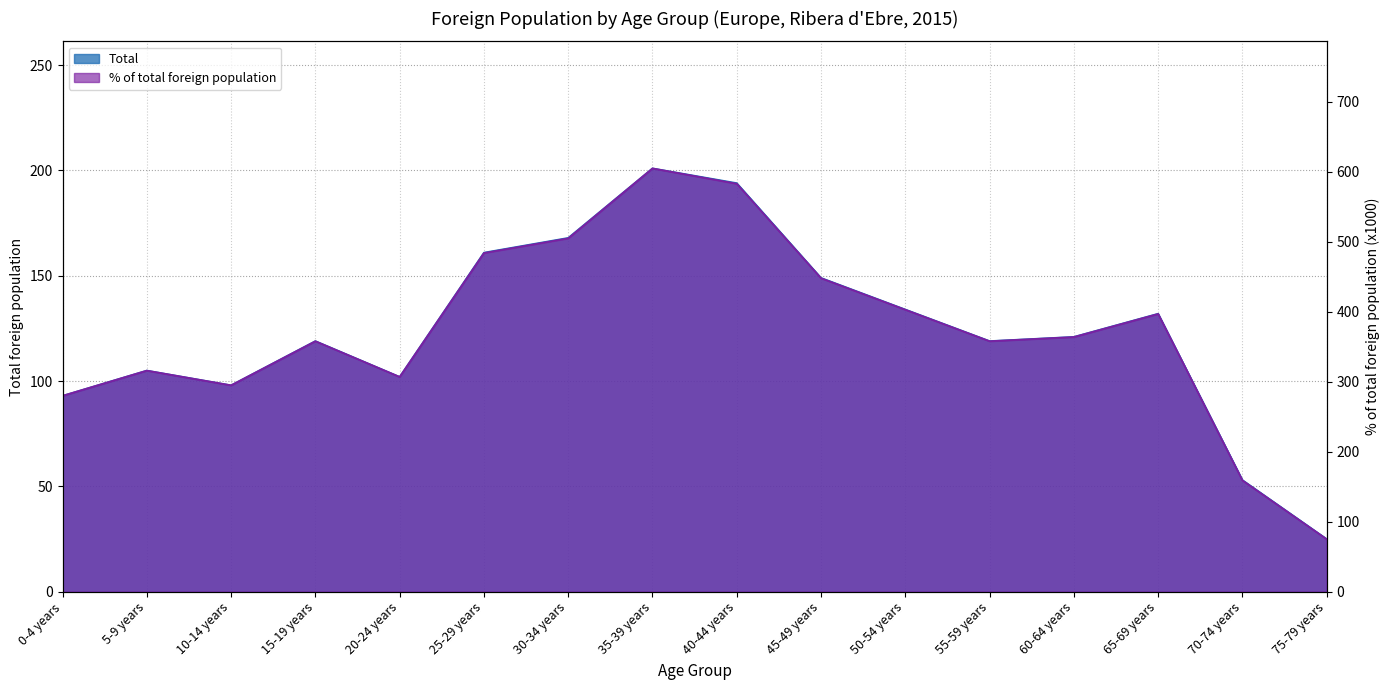

Rank the series by their maximum value, from lowest to highest.

Total, % of total foreign population